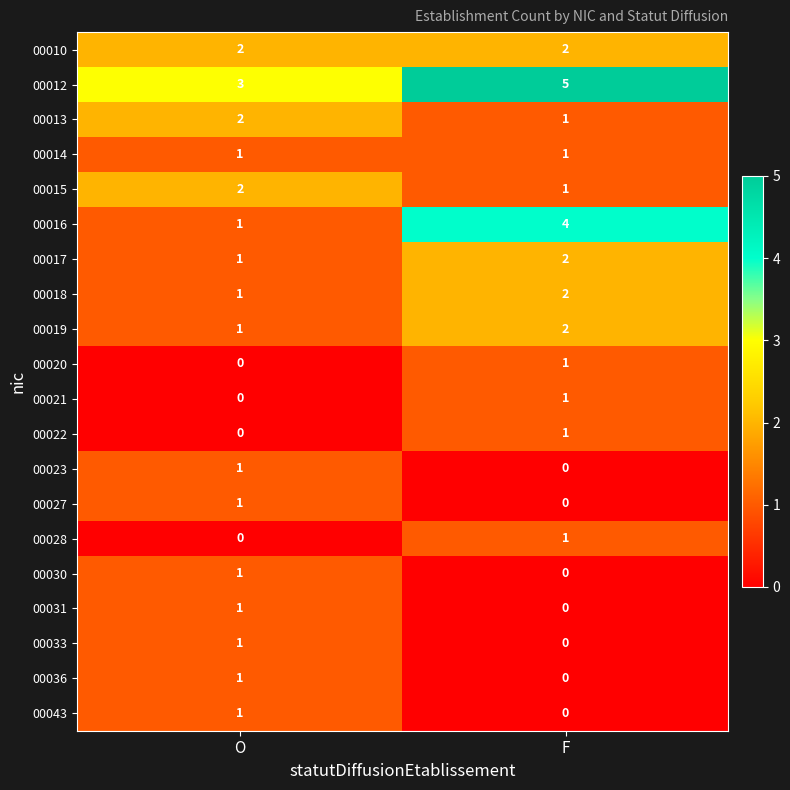

Is it true that 00012 equals 4 at O?

False